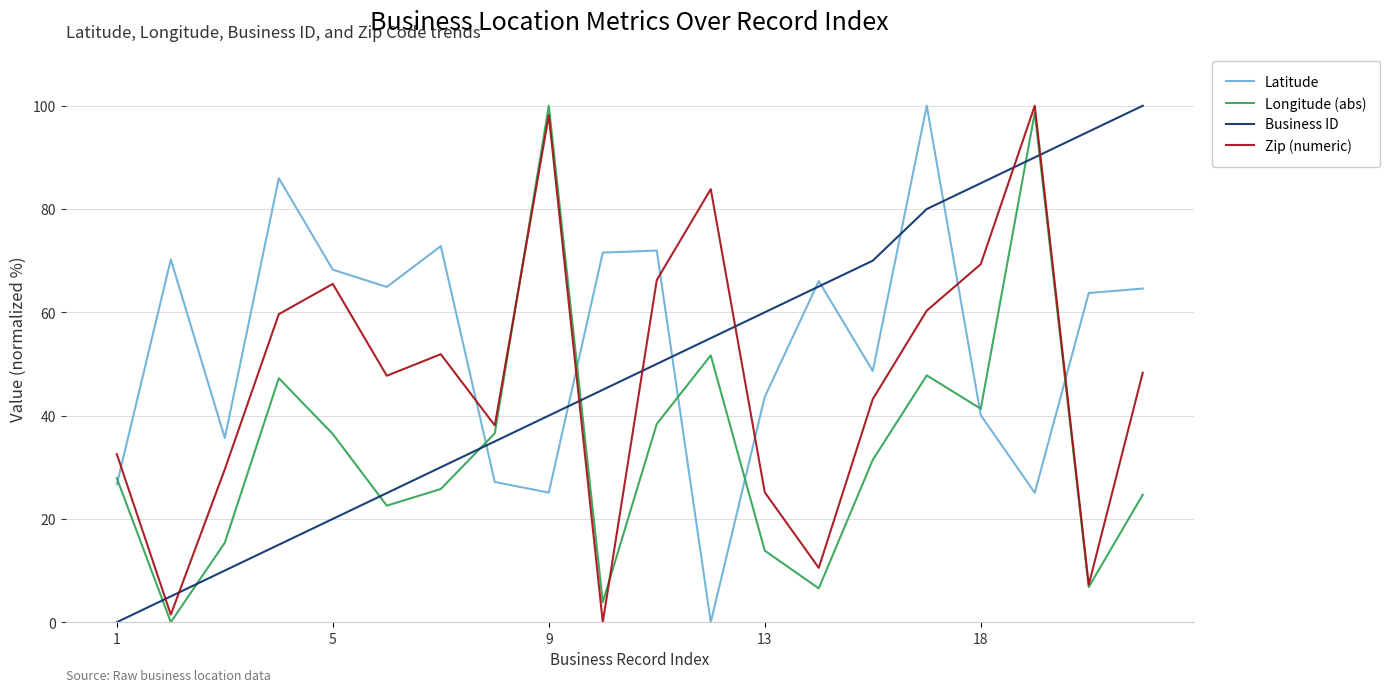

What is the highest value of the Longitude (abs) series?

100.0